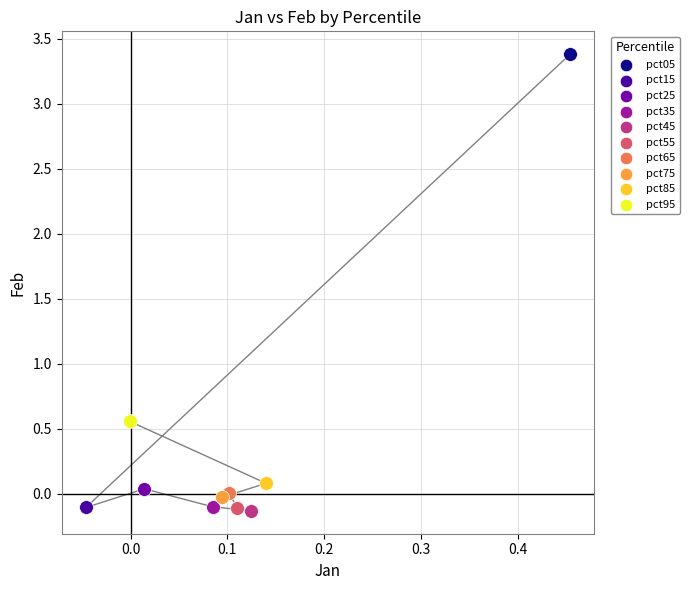

What are all the series names shown in the legend?

pct05, pct15, pct25, pct35, pct45, pct55, pct65, pct75, pct85, pct95